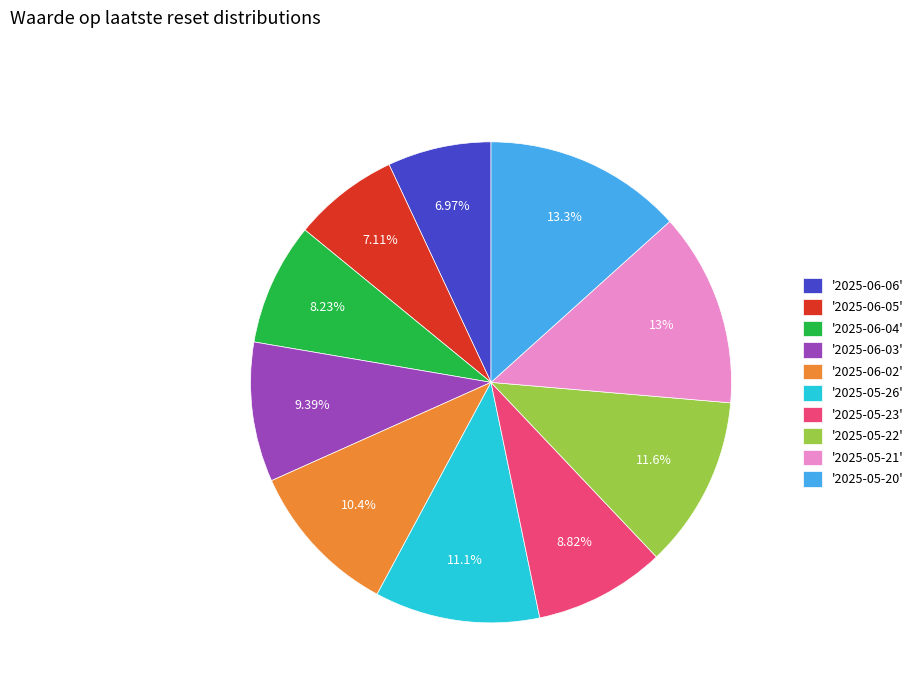

Combined, do '2025-05-26' and '2025-05-22' account for over 50%?

No